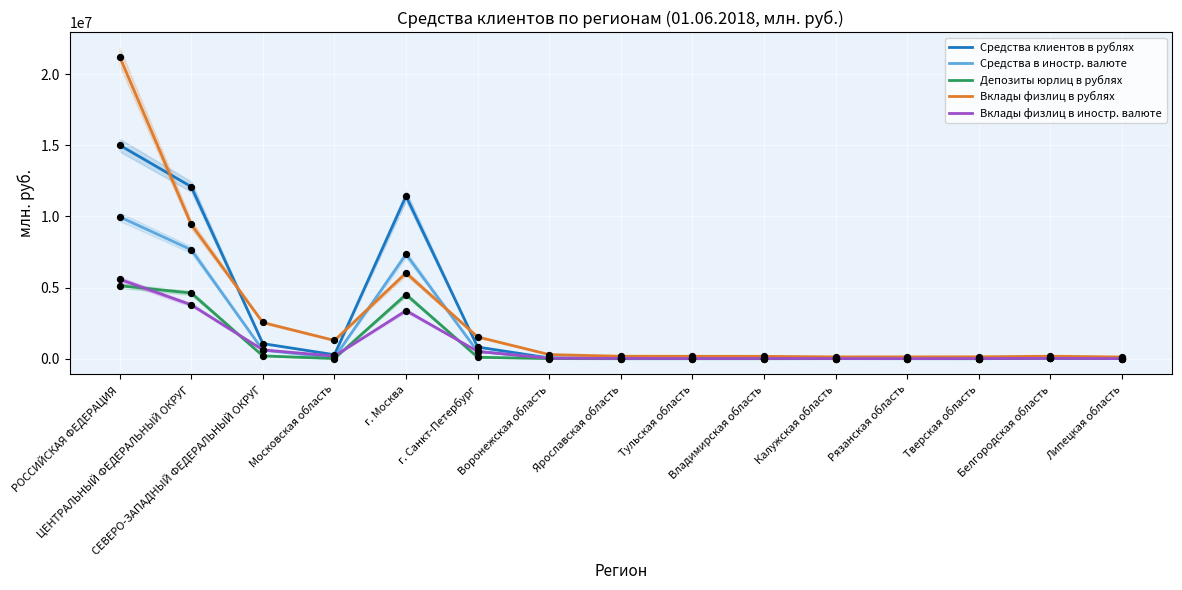

Which series contains the lowest Y value?

Депозиты юрлиц в рублях